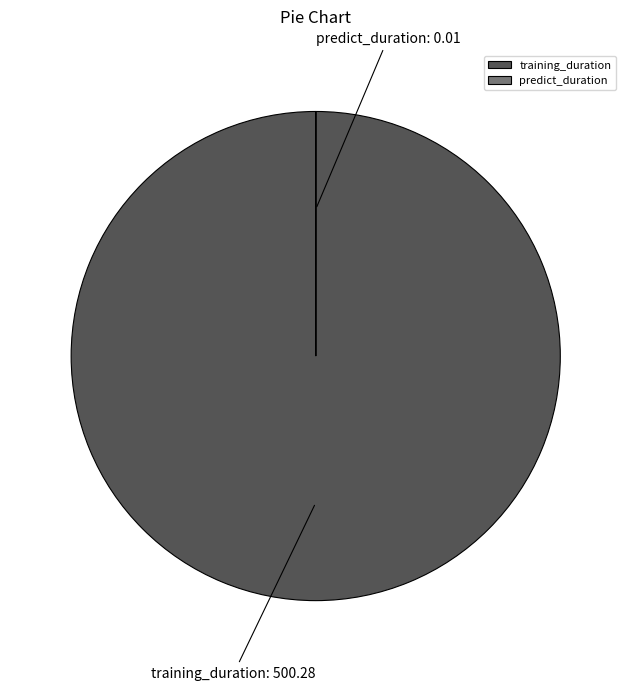

Is training_duration the majority of the pie?

Yes